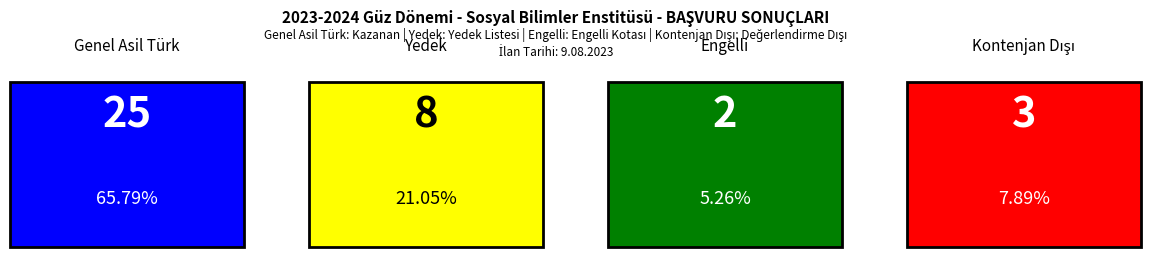

Are the bars grouped side by side (vs. stacked)?

Yes